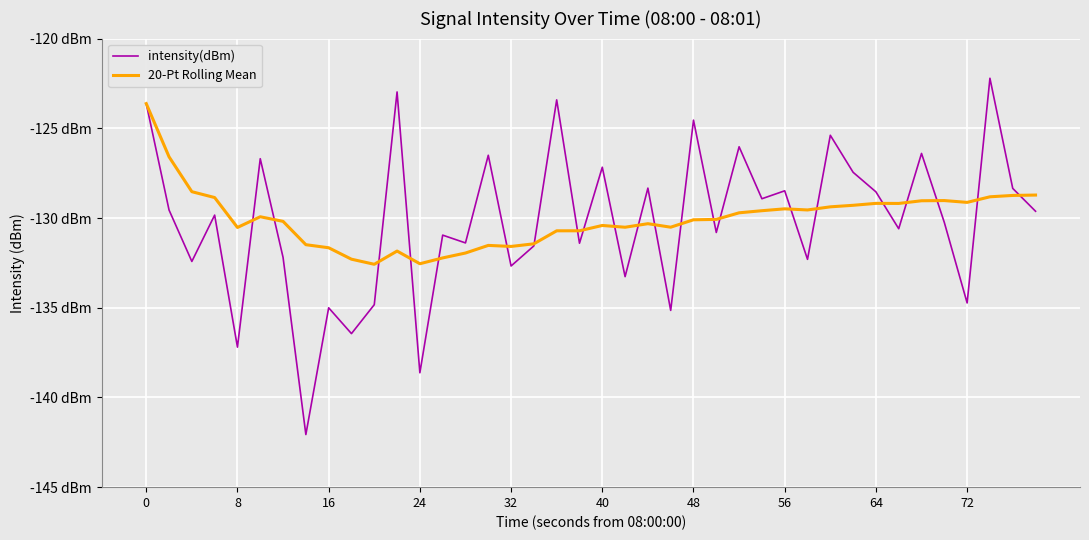

Reading left to right, what are all the values shown in this chart?

intensity(dBm): -123.6	-129.6	-132.4	-129.8	-137.2	-126.7	-132.2	-142.1	-135.0	-136.4	-134.8	-123.0	-138.6	-131.0	-131.4	-126.5	-132.7	-131.6	-123.4	-131.4	-127.2	-133.3	-128.3	-135.1	-124.5	-130.8	-126.0	-128.9	-128.5	-132.3	-125.4	-127.5	-128.5	-130.6	-126.4	-130.2	-134.7	-122.2	-128.3	-129.6
20-Pt Rolling Mean: -123.6	-126.6	-128.5	-128.9	-130.5	-129.9	-130.2	-131.5	-131.7	-132.3	-132.6	-131.8	-132.5	-132.2	-132.0	-131.5	-131.6	-131.4	-130.7	-130.7	-130.4	-130.5	-130.3	-130.5	-130.1	-130.1	-129.7	-129.6	-129.5	-129.6	-129.4	-129.3	-129.2	-129.2	-129.0	-129.0	-129.1	-128.8	-128.7	-128.7